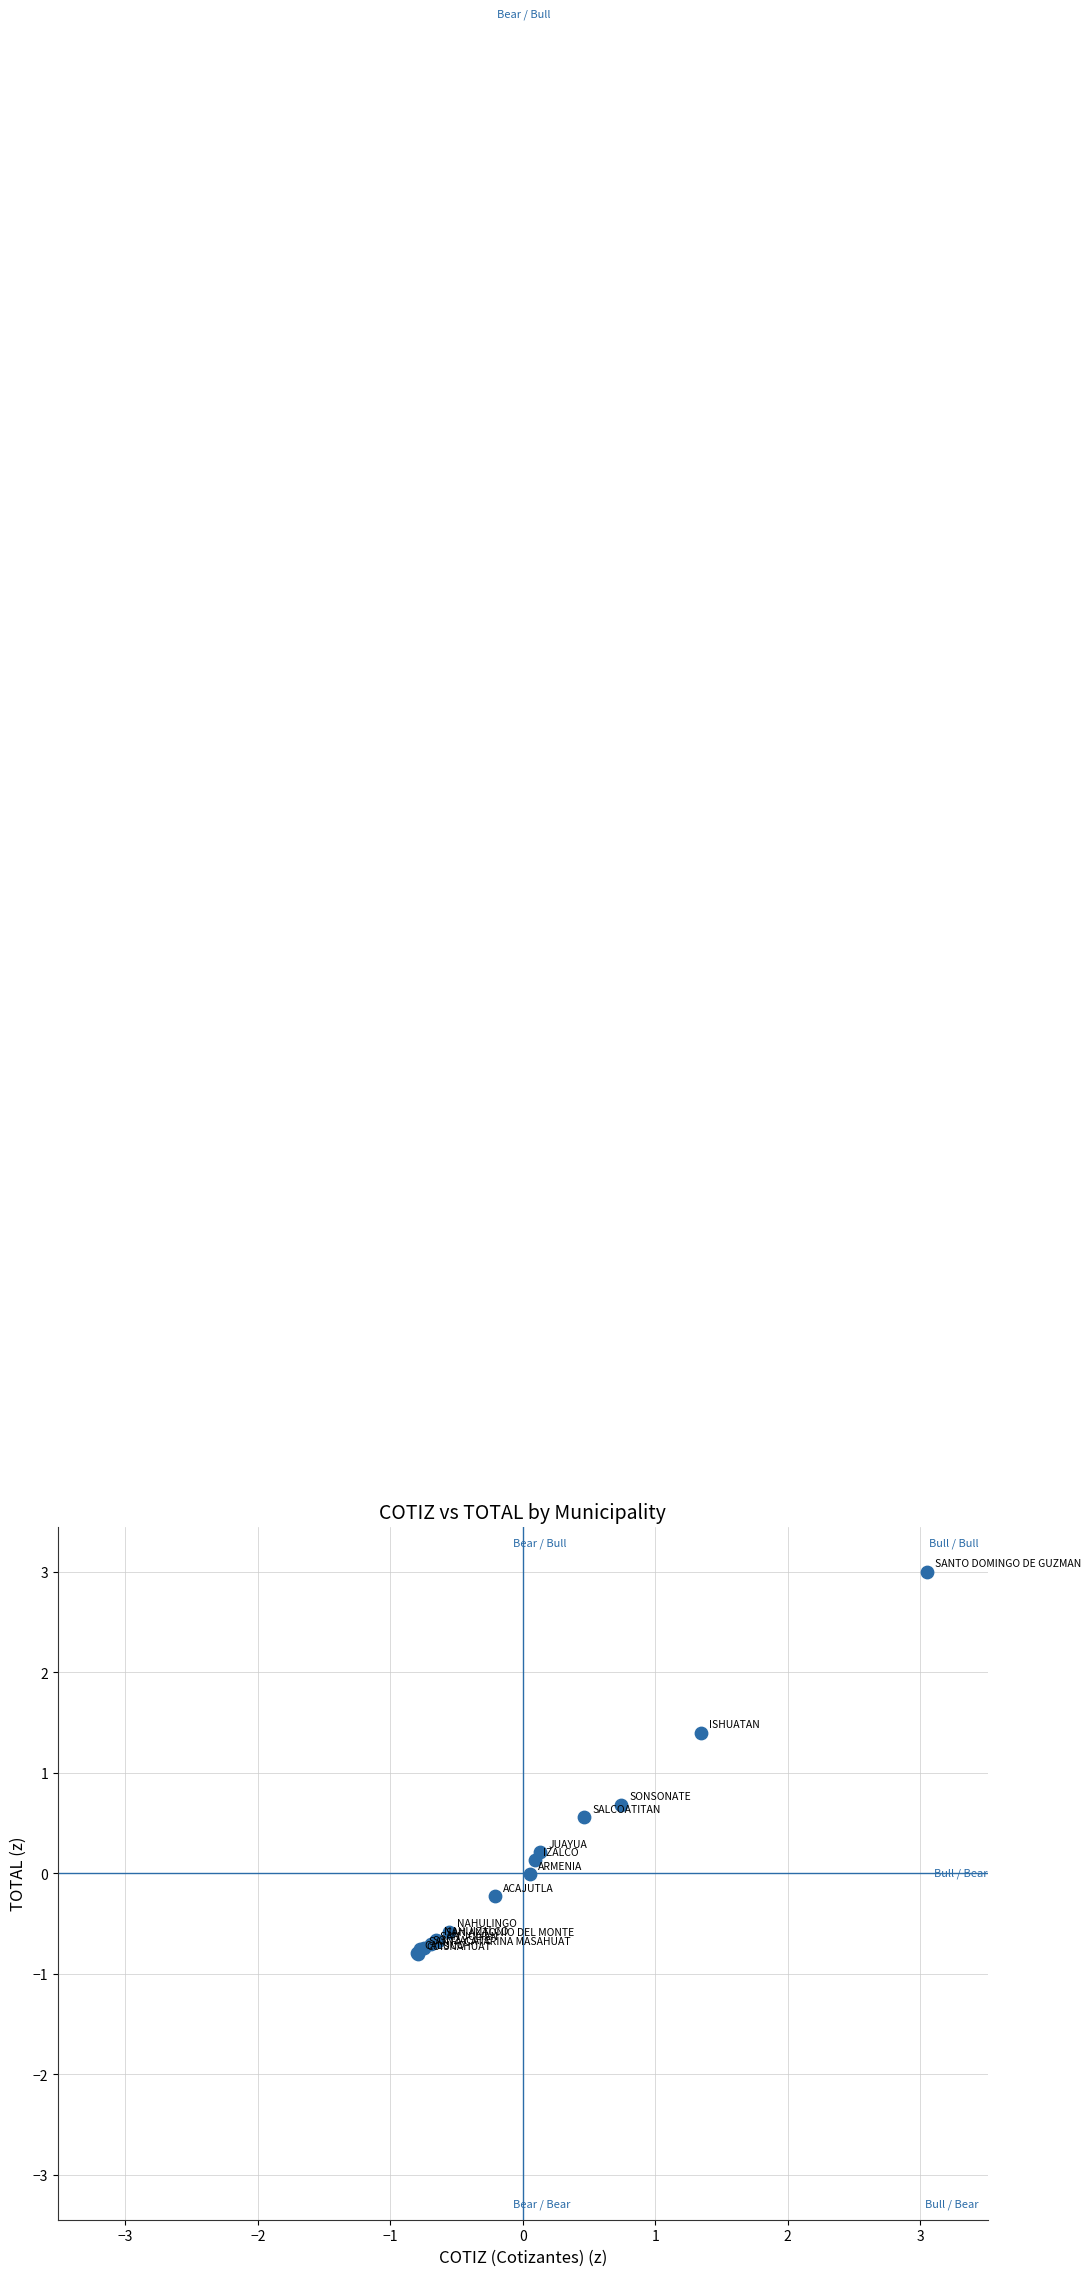

What Y value in the scatter plot is closest to 1?

0.7